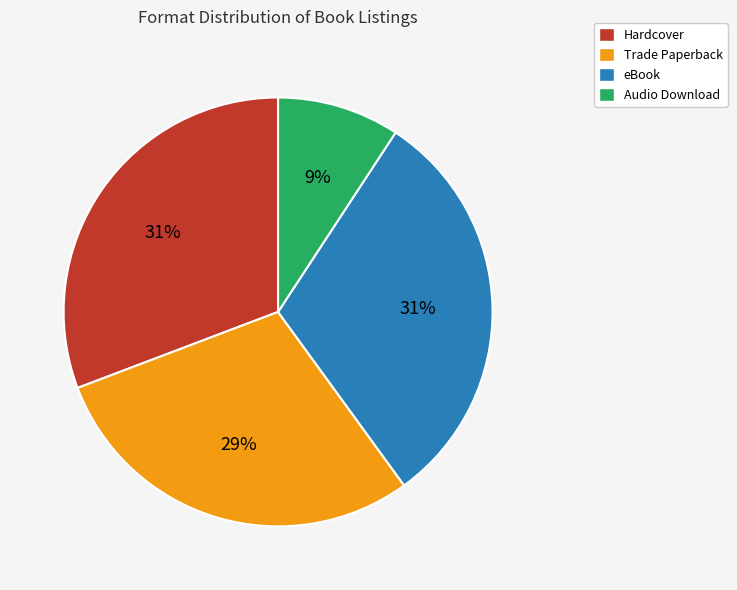

True or false: eBook accounts for 31% of the total.

True